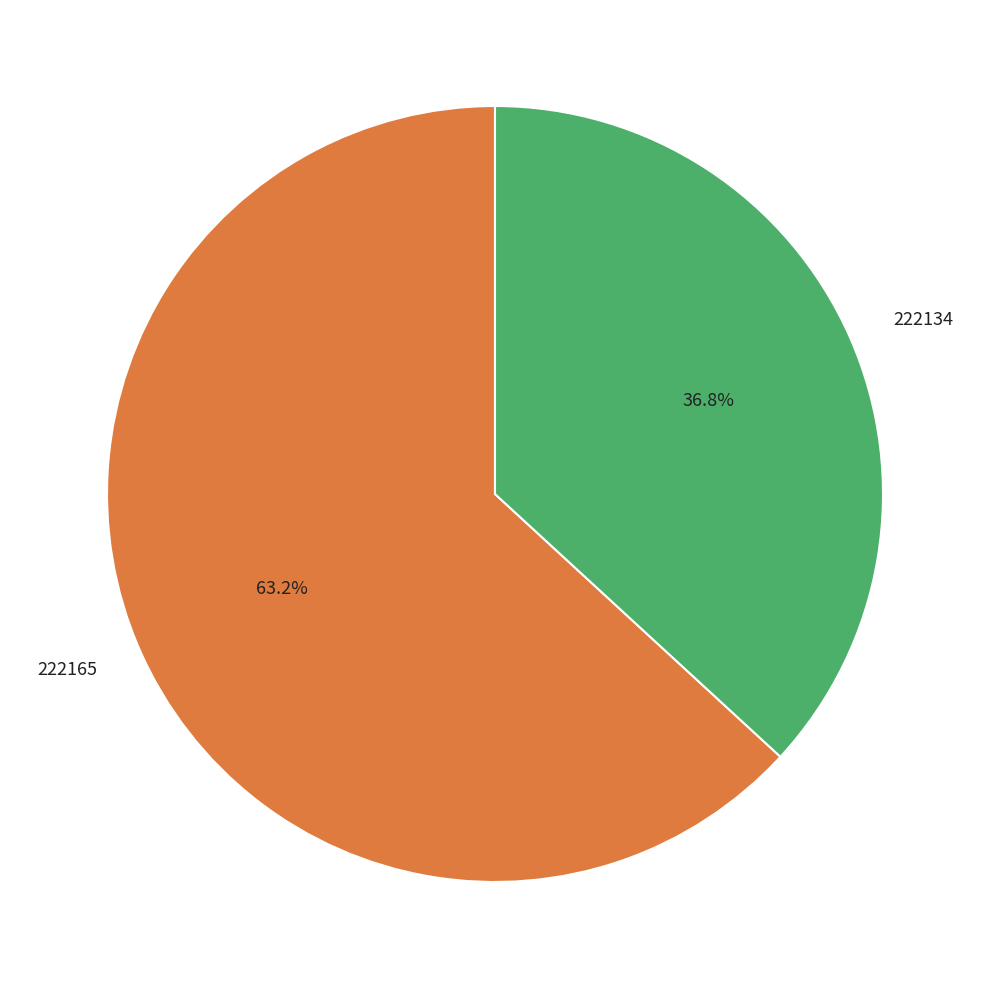

To the nearest percent, what is the difference between the largest and smallest slice percentages?

26%